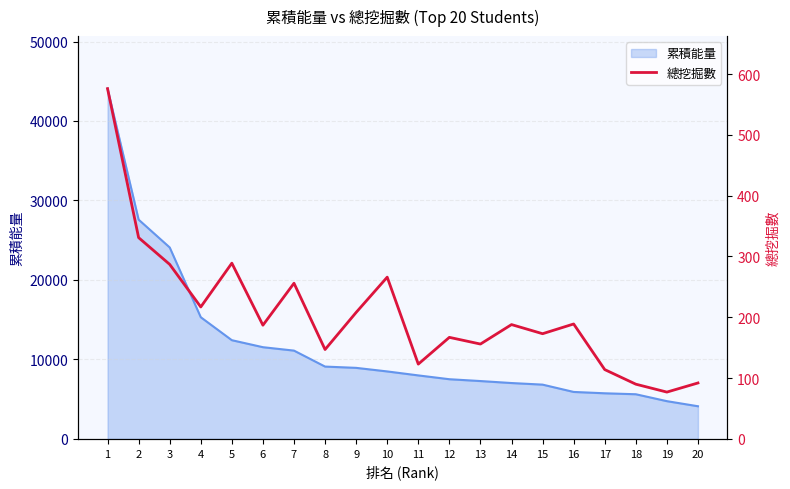

What is the minimum value for 累積能量?

4110